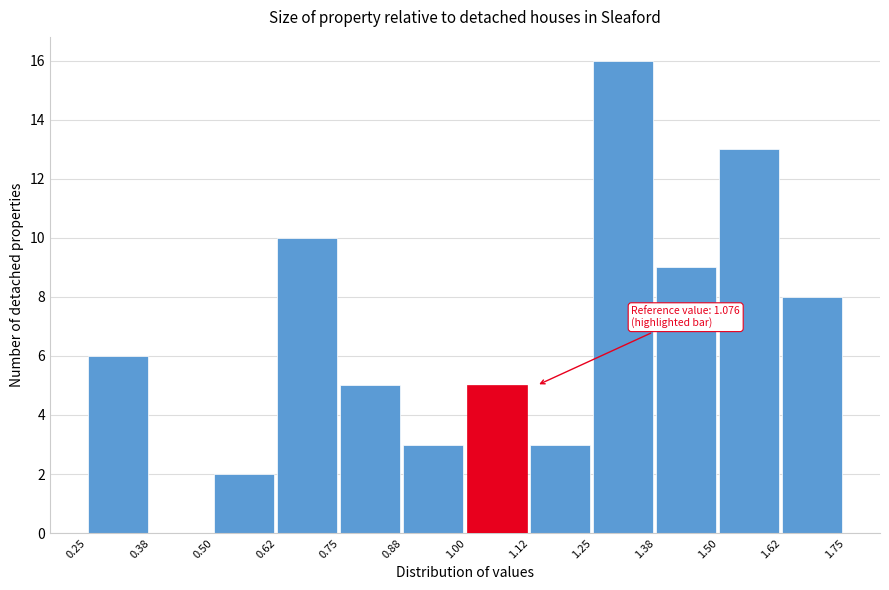

Which range on the x-axis has the tallest bar?

1.25 to 1.38